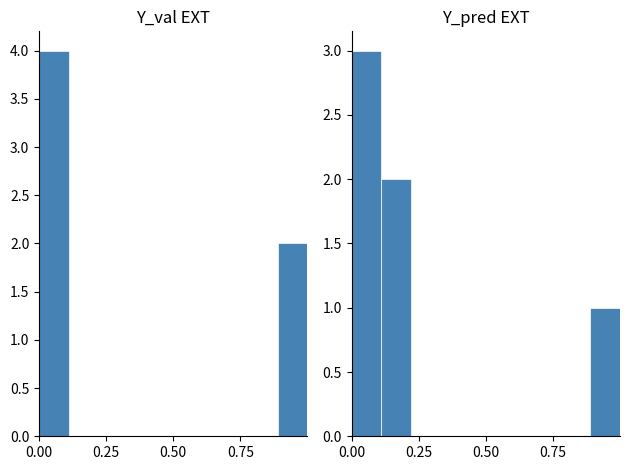

What is the maximum value for Y_pred EXT?

3